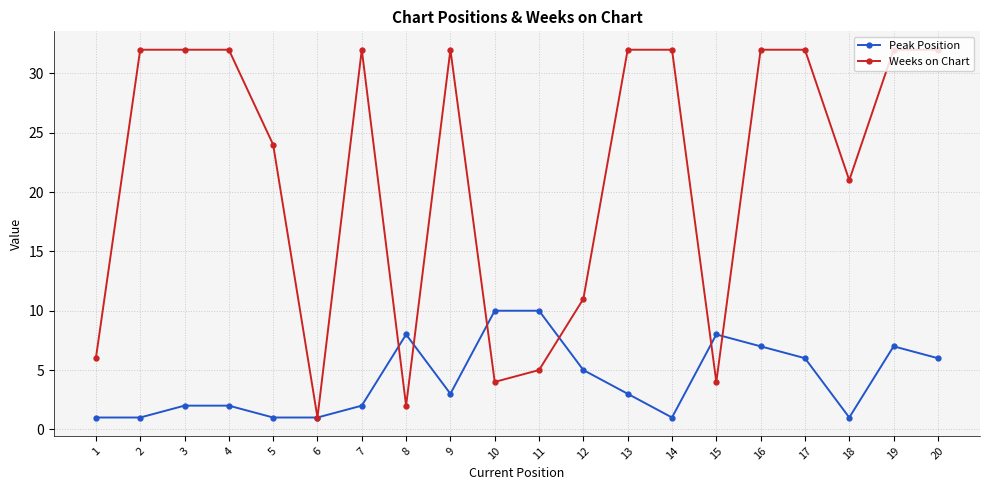

The Weeks on Chart series shows 11 at 5. True or false?

False